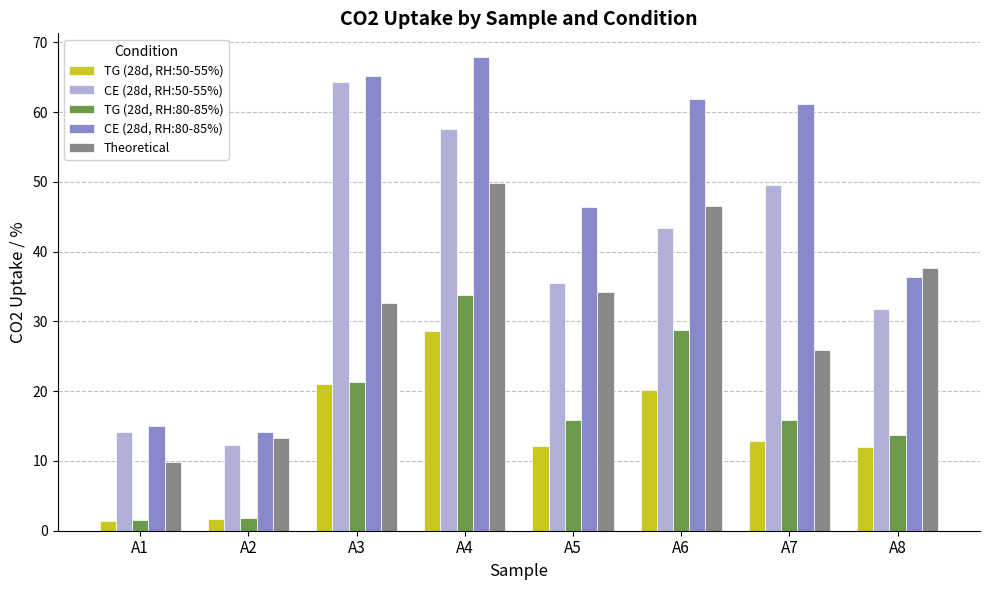

Which series has the largest range (max minus min)?

CE (28d, RH:80-85%)